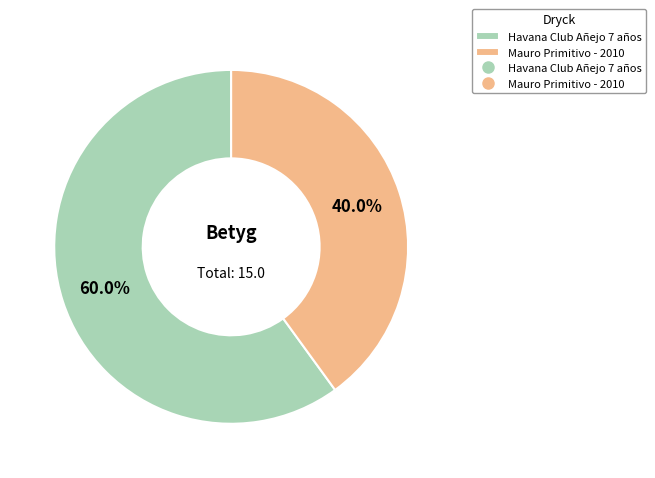

Is there a majority slice in this chart?

Yes